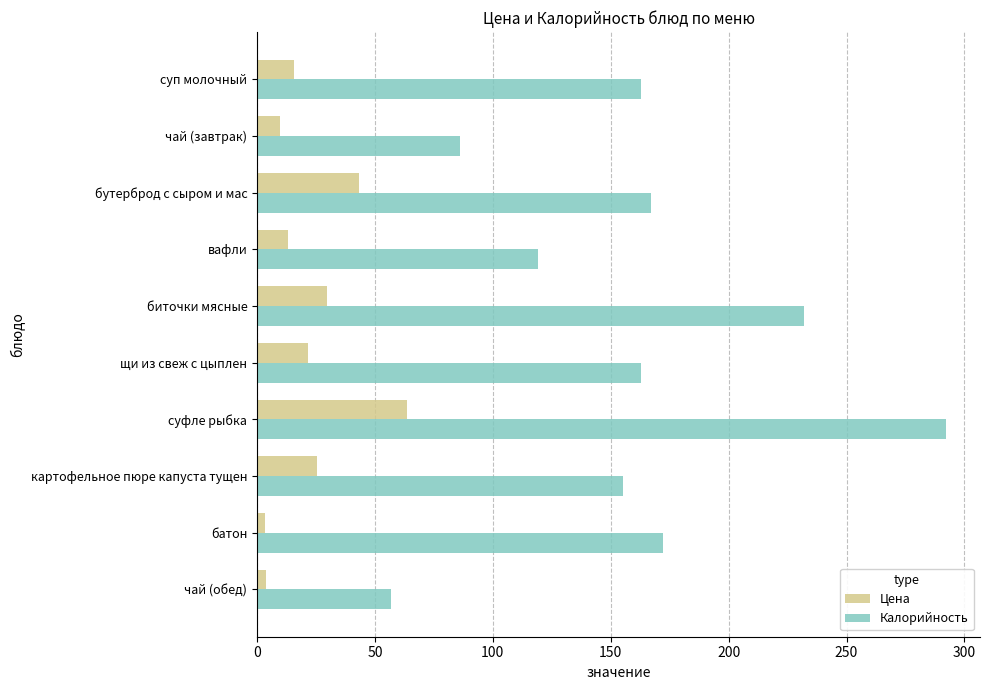

Read the Цена value at суфле рыбка.

63.8